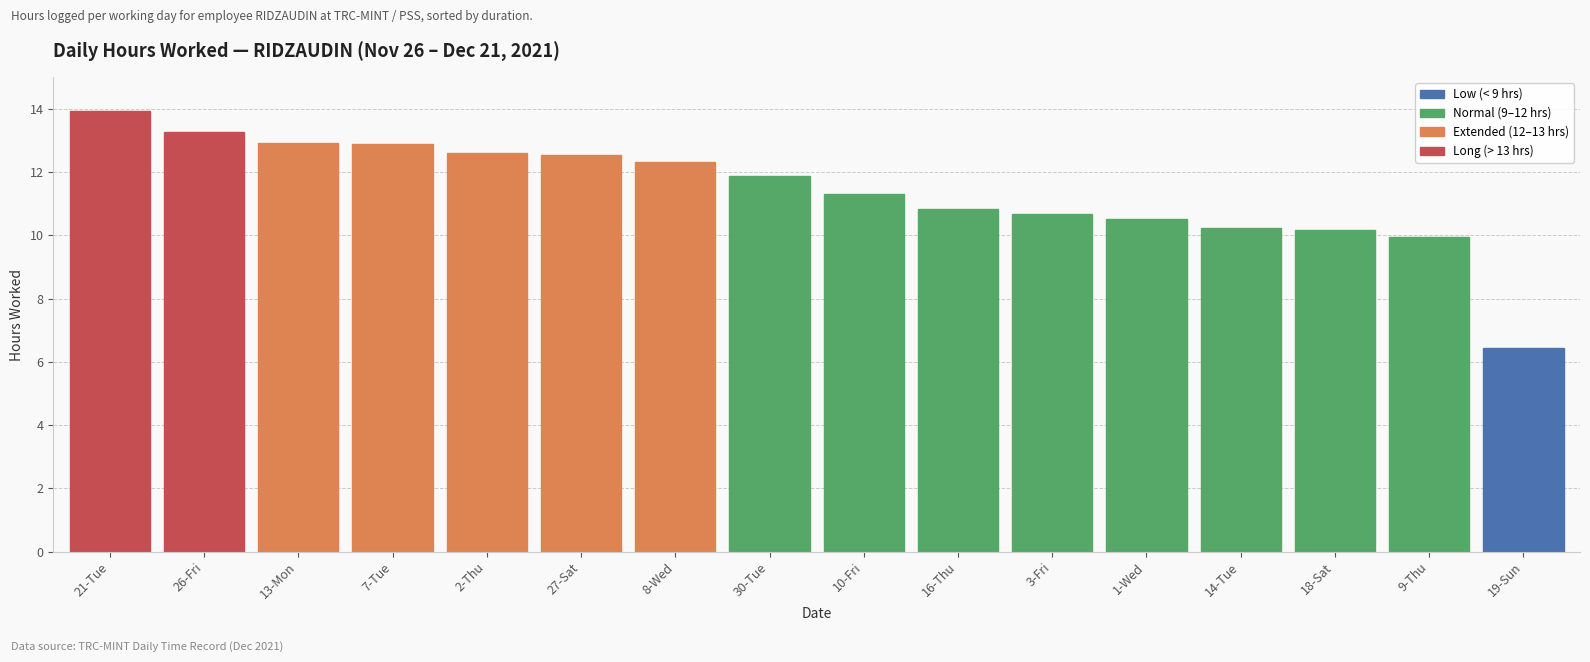

The value at 19-Sun is 9.9. True or false?

False